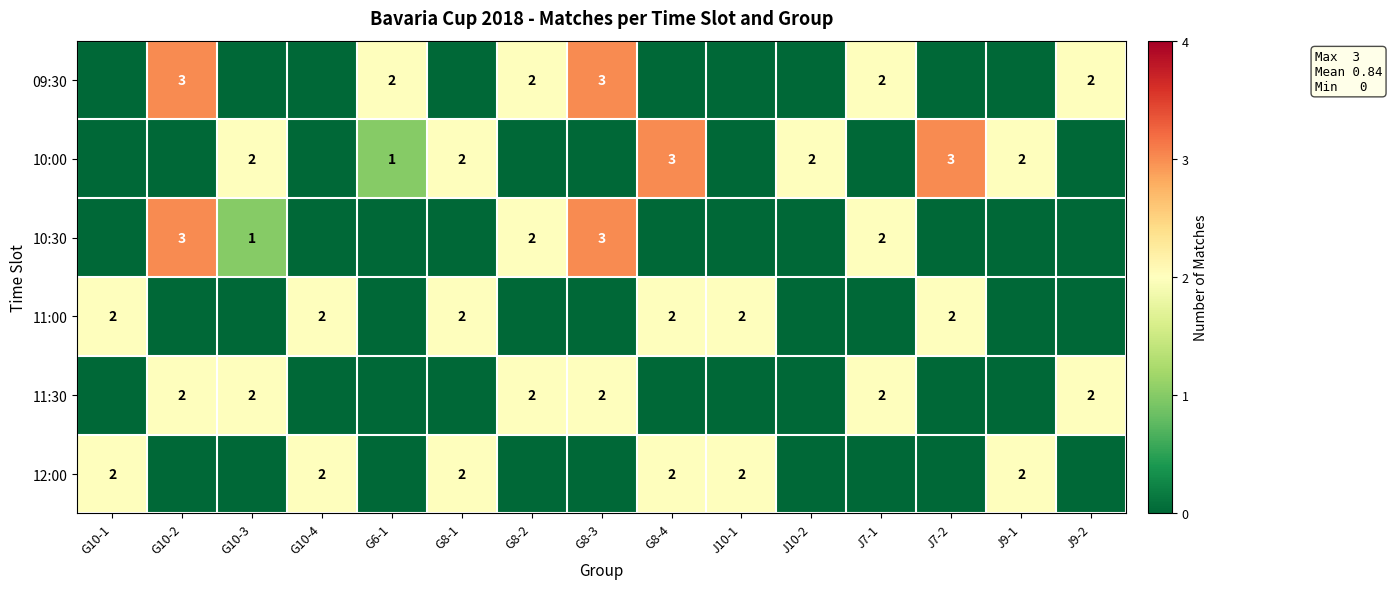

Which has a higher value, G10-4 or J10-1?

G10-4